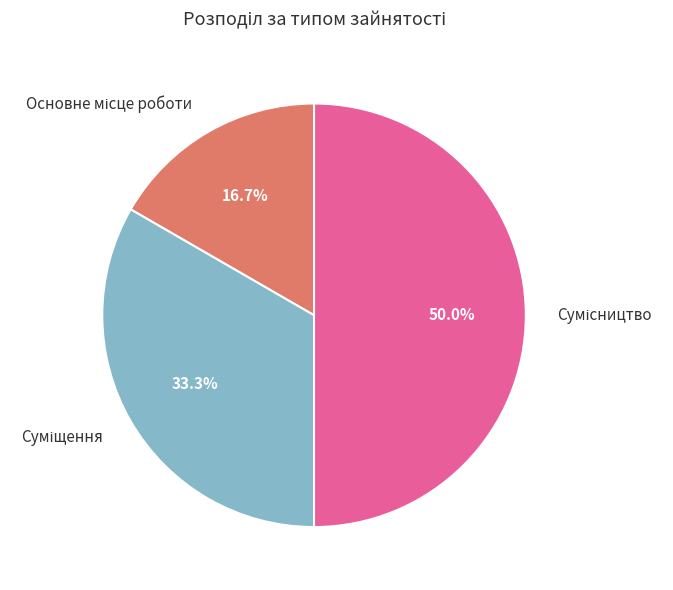

To the nearest percent, what is the difference between the largest and smallest slice percentages?

33%